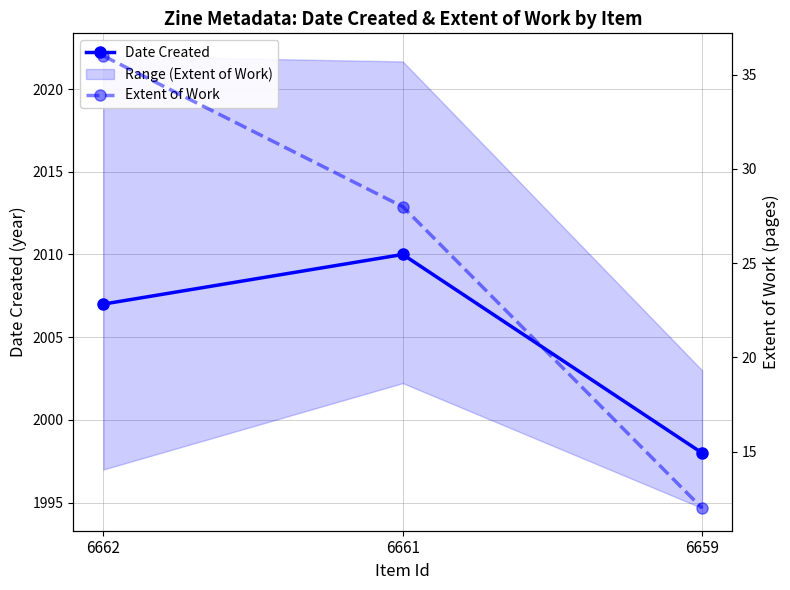

Where is Date Created nearest to the value 2004?

6662